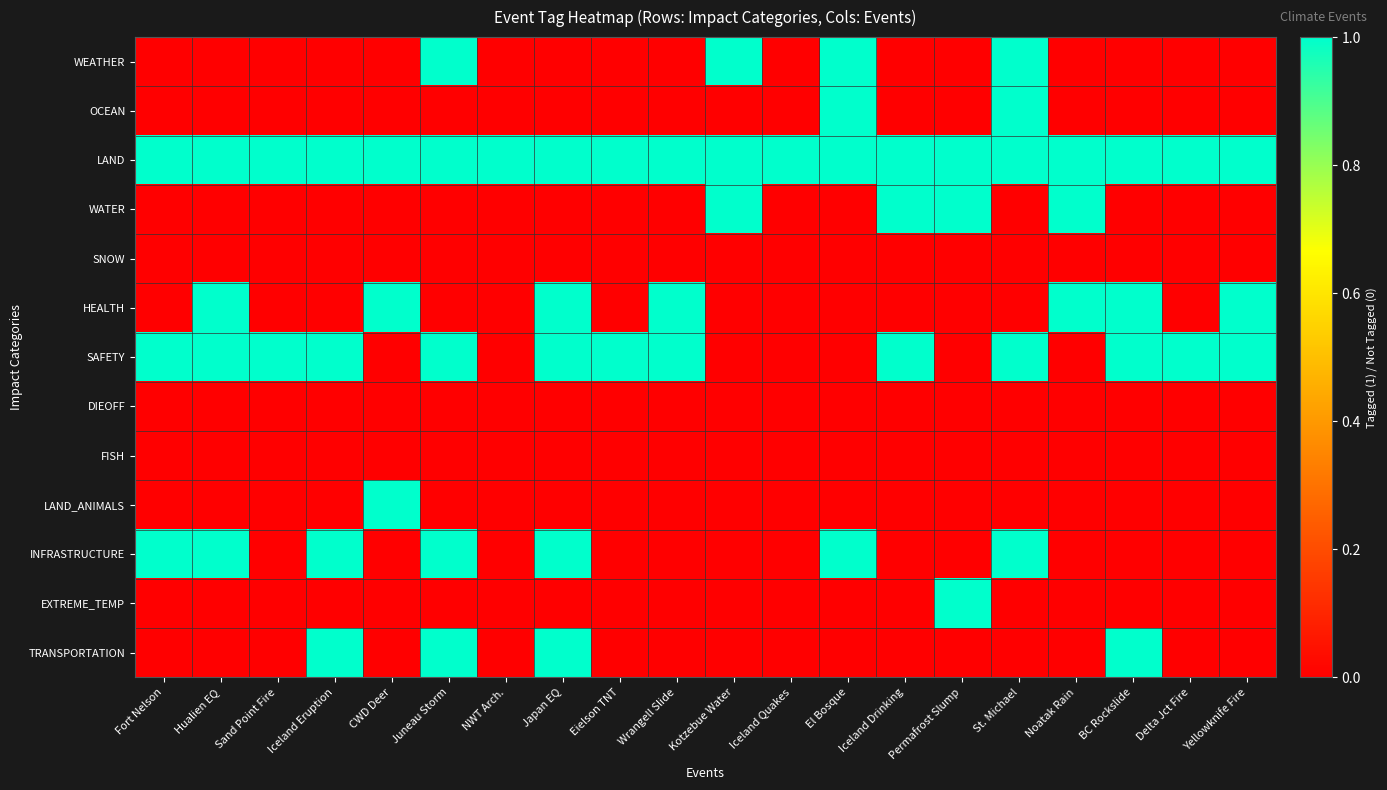

Between Sand Point Fire and El Bosque, which is larger?

El Bosque